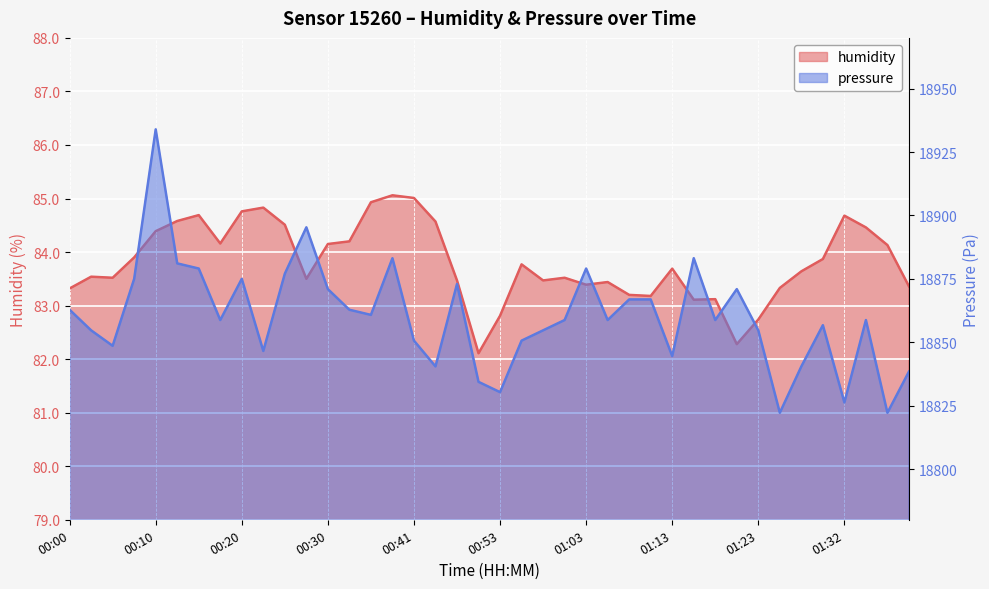

What is the sum of all pressure values?

754406.9